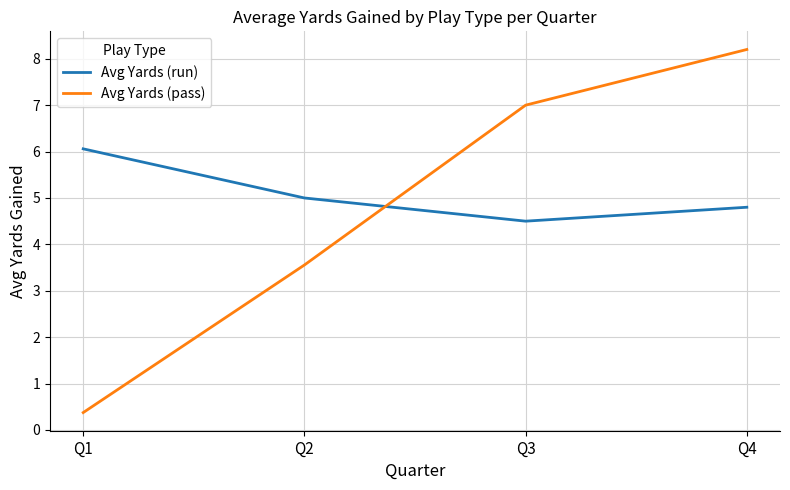

Reading left to right, transcribe all the data shown in this chart.

Avg Yards (run): 6.1	5.0	4.5	4.8
Avg Yards (pass): 0.4	3.6	7.0	8.2